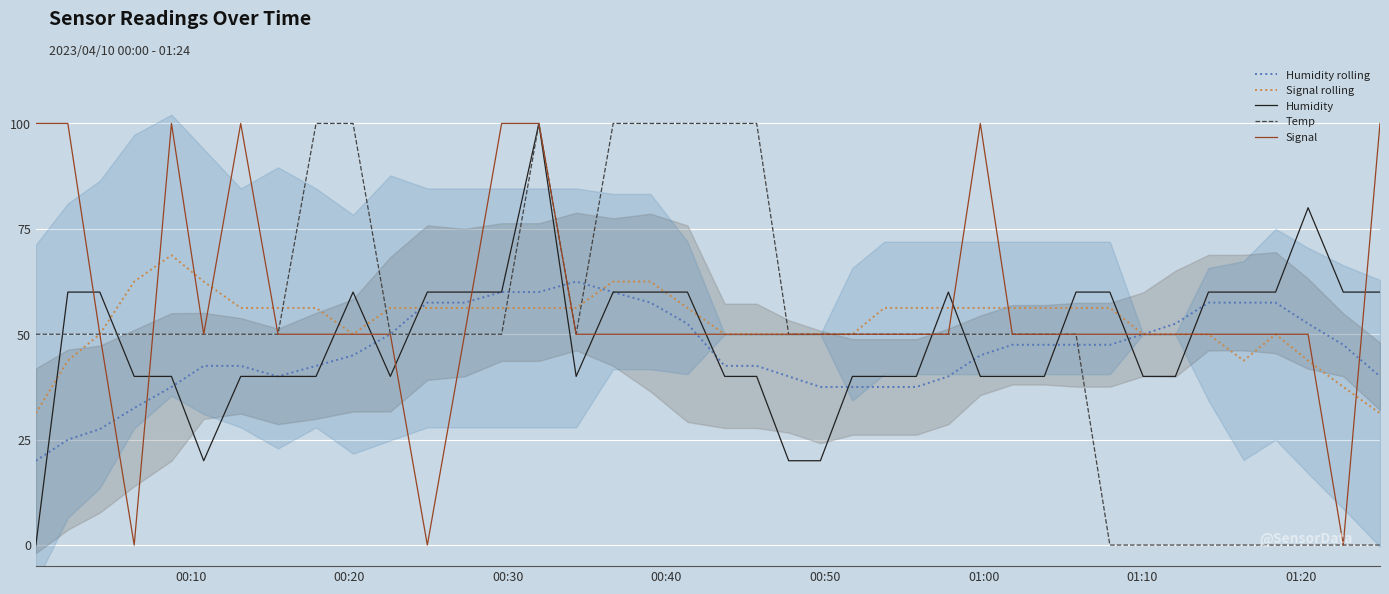

How many lines are shown in the chart?

5